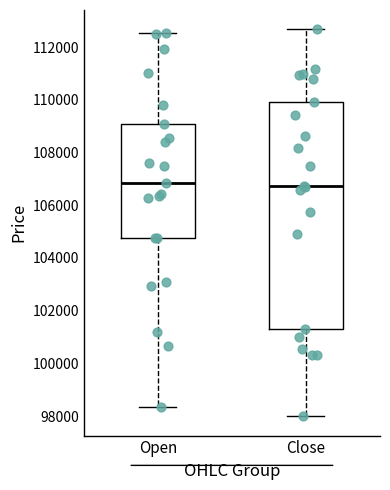

Reading left to right, read every box against the y-axis: the position of its median line, the range the box covers, and the ends of its whiskers. The values are not printed on the chart, so give them approximately, as read against the axis.

Open: median 106800, box 104800 to 109000, whiskers 98400 to 112600
Close: median 106800, box 101400 to 110000, whiskers 98000 to 112600